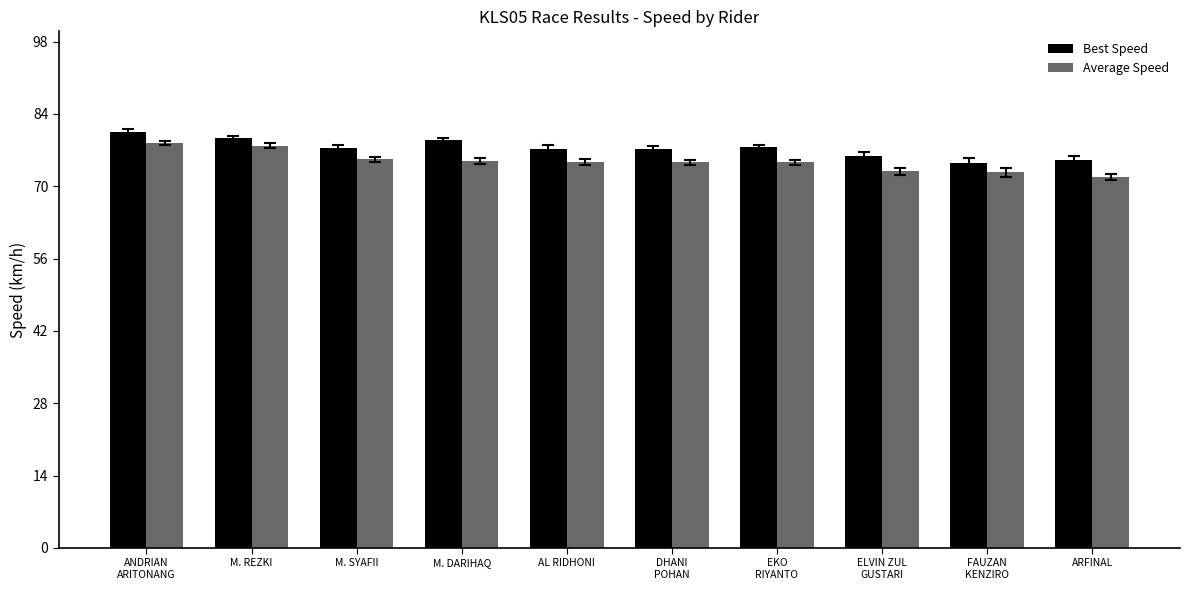

At which label does Average Speed reach its minimum?

ARFINAL